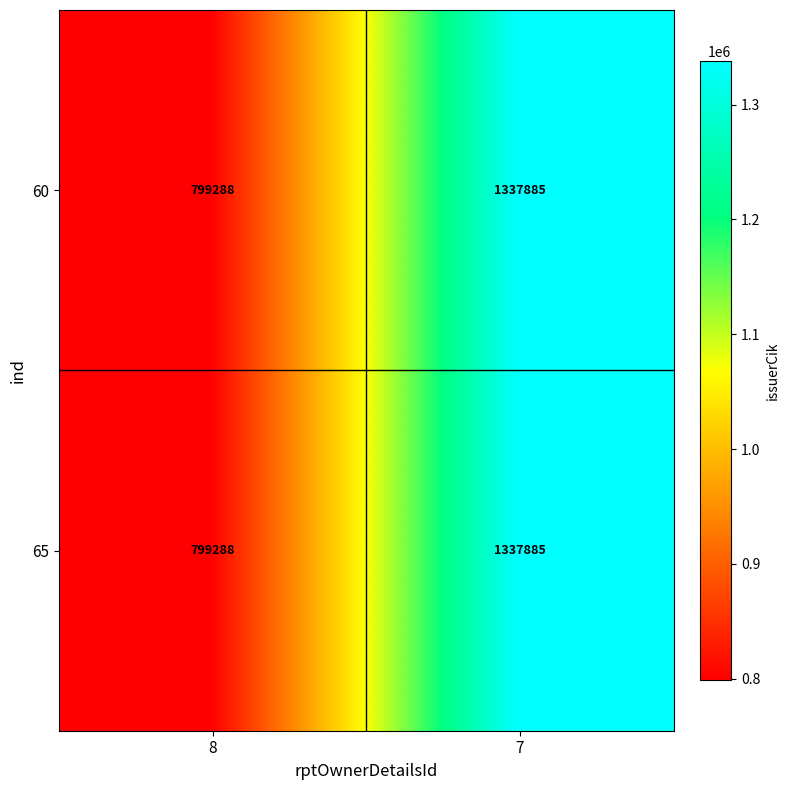

Which category has the lowest value in the 60 series?

8